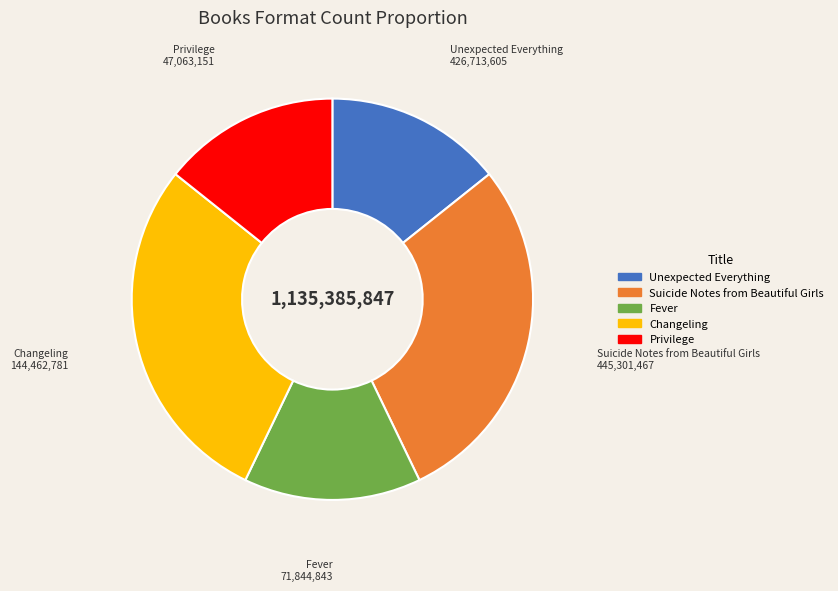

Is there a majority slice in this chart?

No